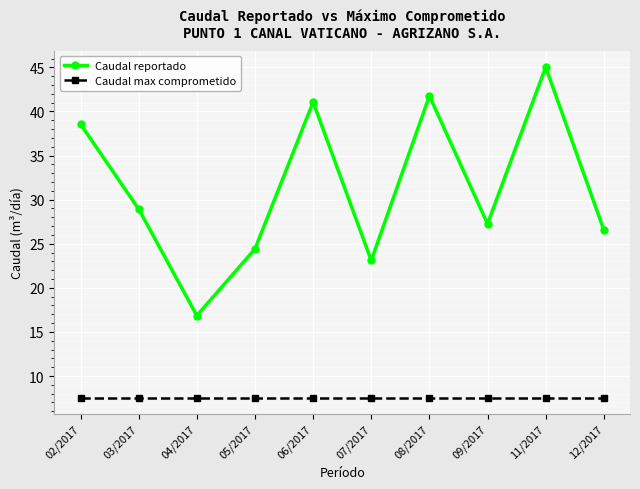

List the series in order of their peak value, highest first.

Caudal reportado, Caudal max comprometido